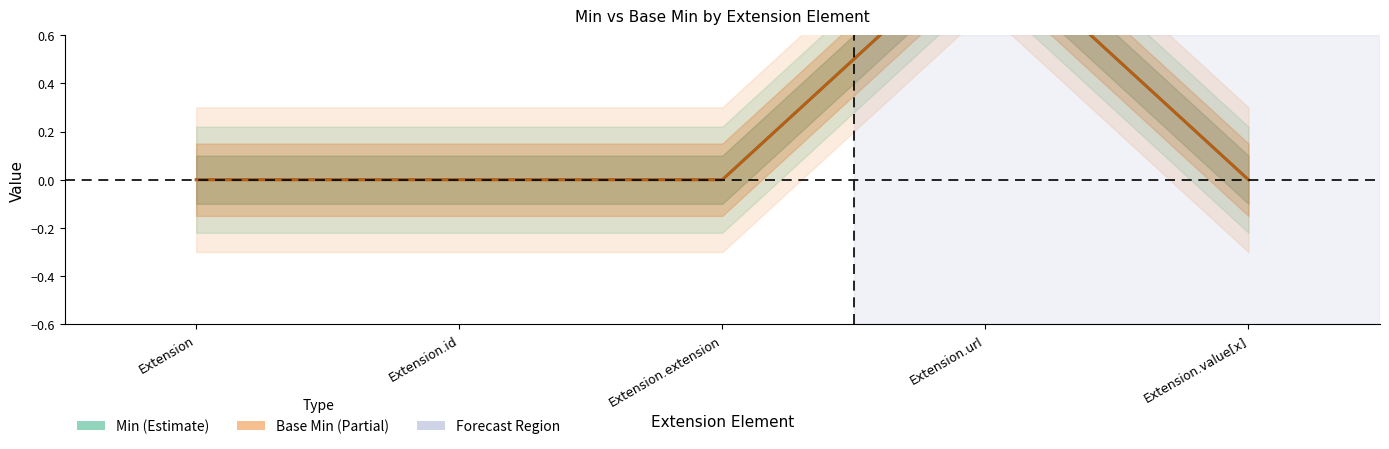

Which series has the largest total across all categories?

Min